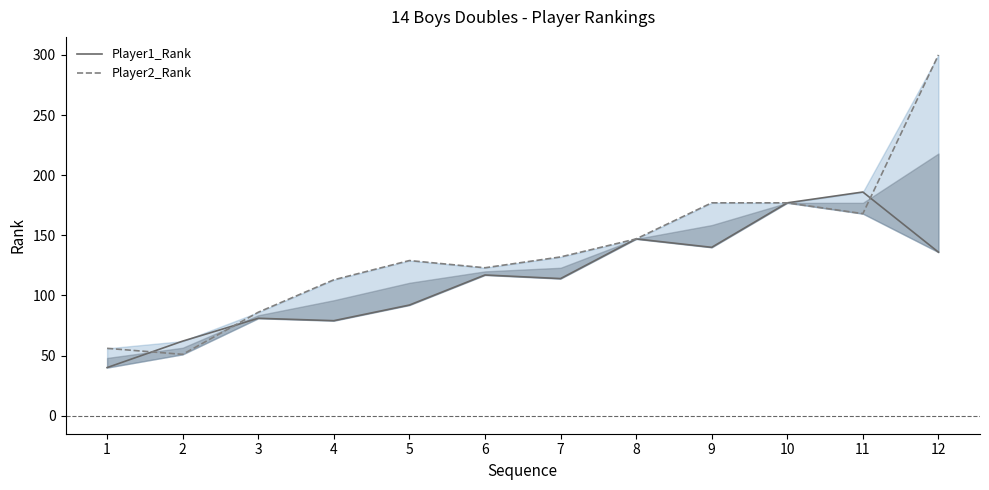

Reading left to right, what are all the values shown in this chart?

Player1_Rank: 1=40	2=62	3=81	4=79	5=92	6=117	7=114	8=147	9=140	10=177	11=186	12=136
Player2_Rank: 1=56	2=51	3=86	4=113	5=129	6=123	7=132	8=147	9=177	10=177	11=168	12=300